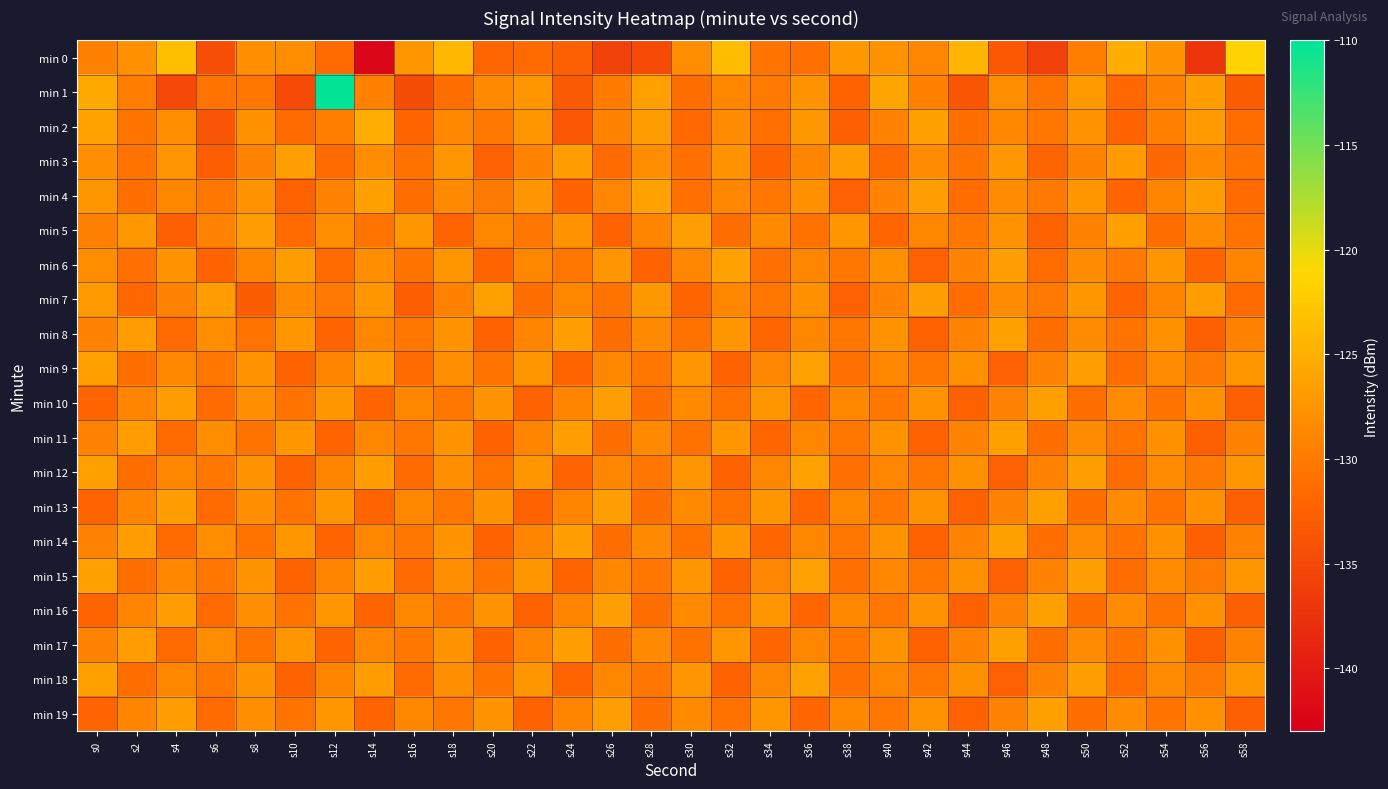

Which has a higher value, s34 or s20?

s34